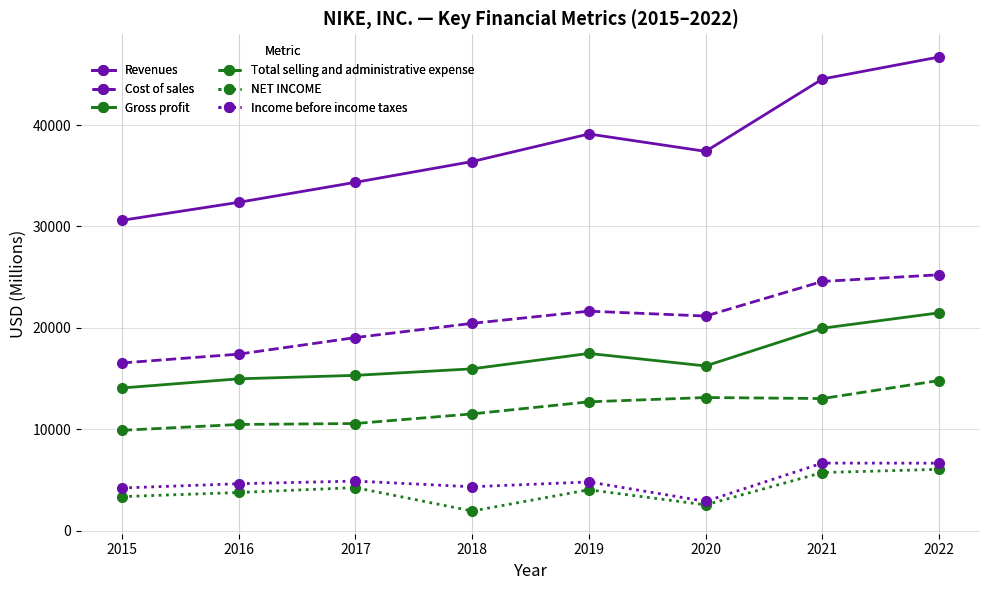

True or false: Income before income taxes and Revenues intersect in this chart.

False